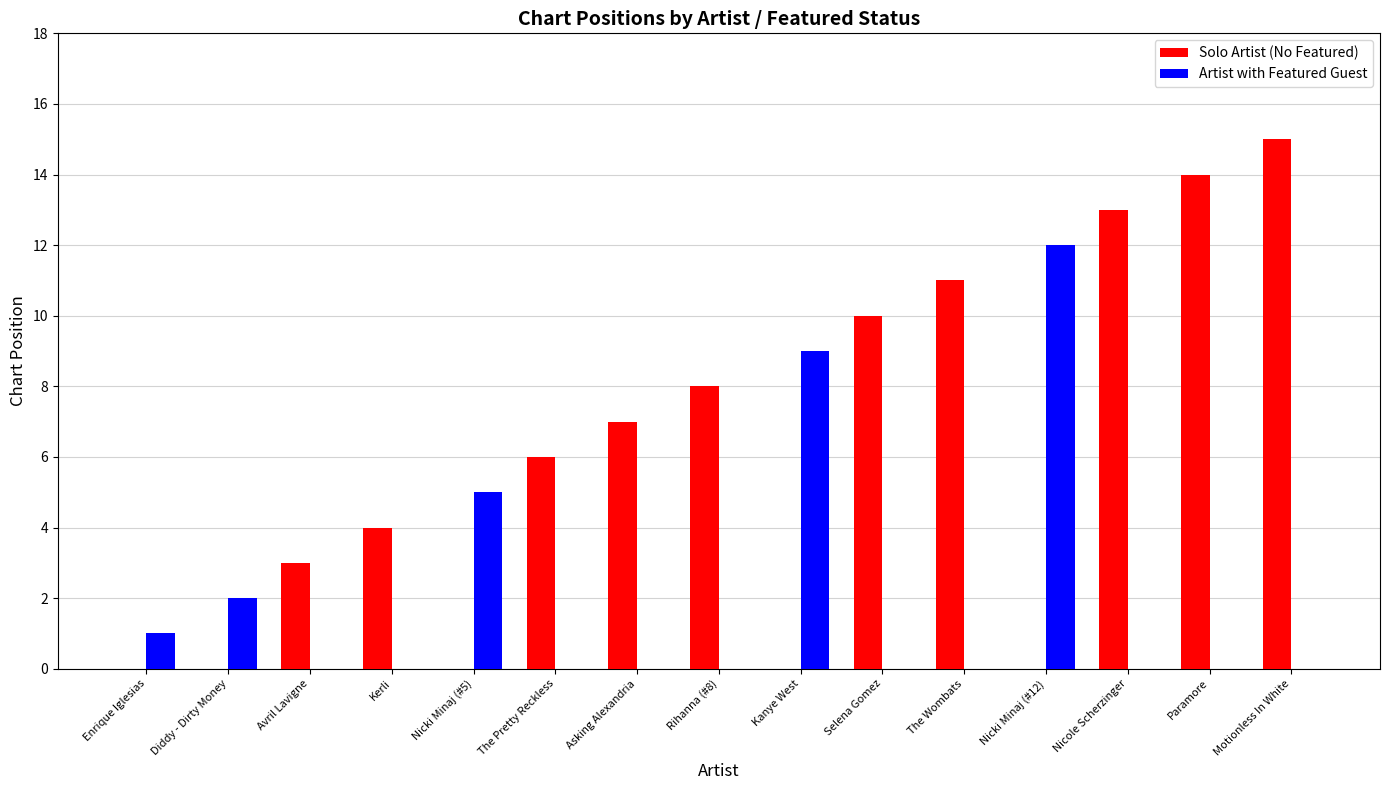

Count the number of data series in this chart.

2